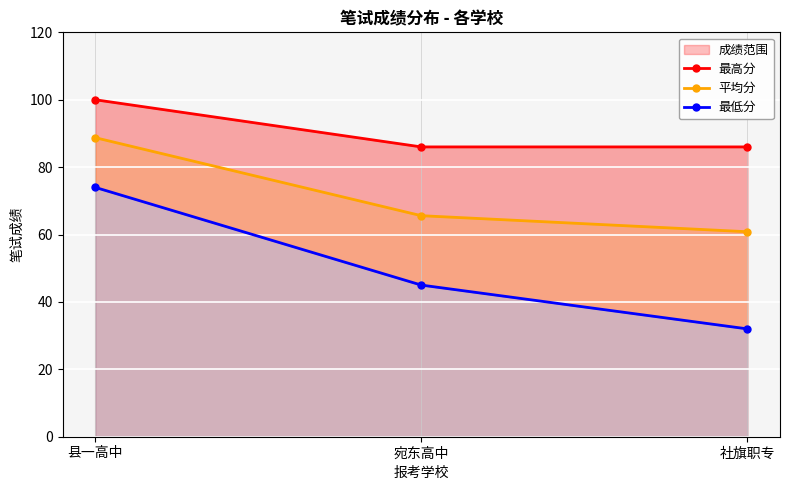

What is the difference between the 平均分 values at 县一高中 and 社旗职专?

27.9